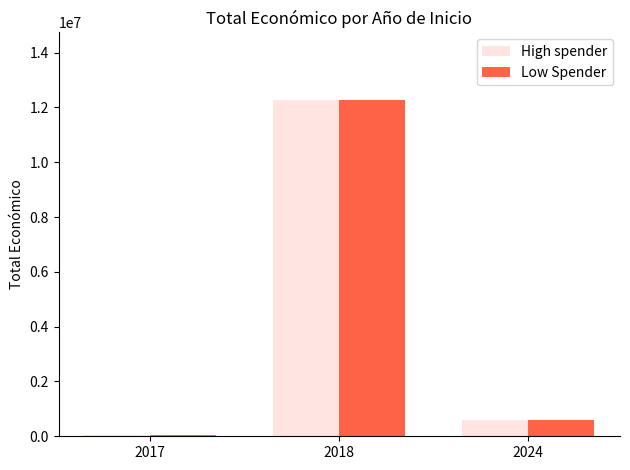

The value of Low Spender at 2024 is 593715. True or false?

True